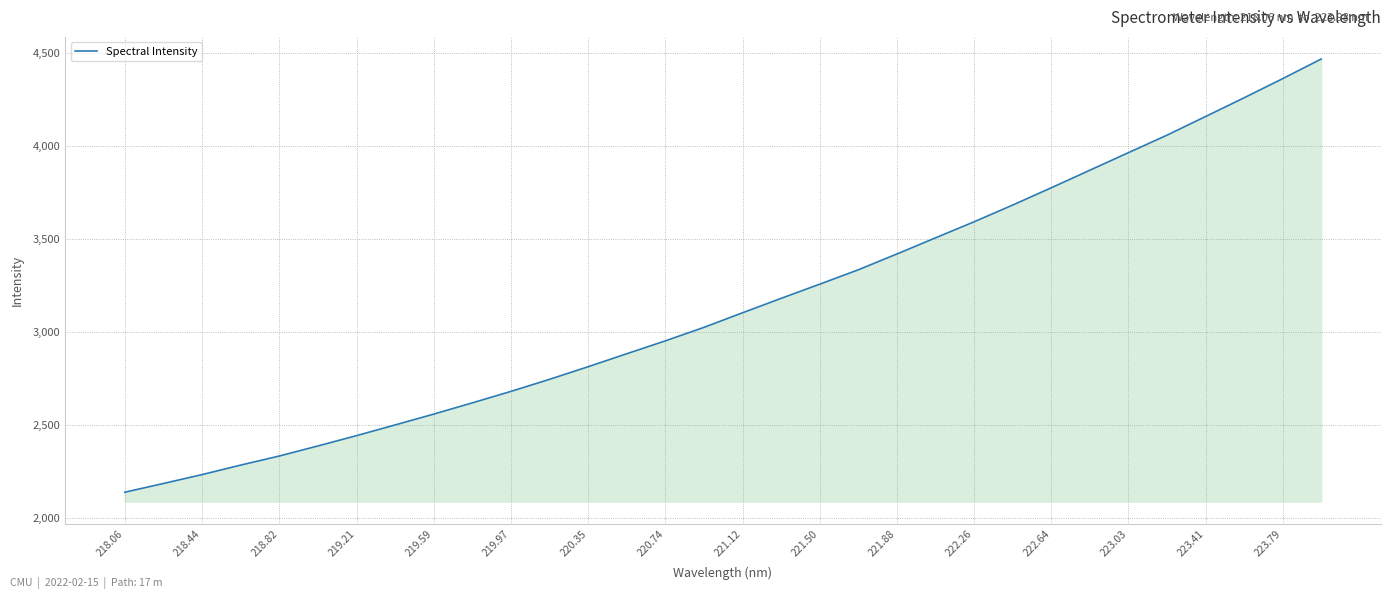

What is the smallest value displayed?

2140.8